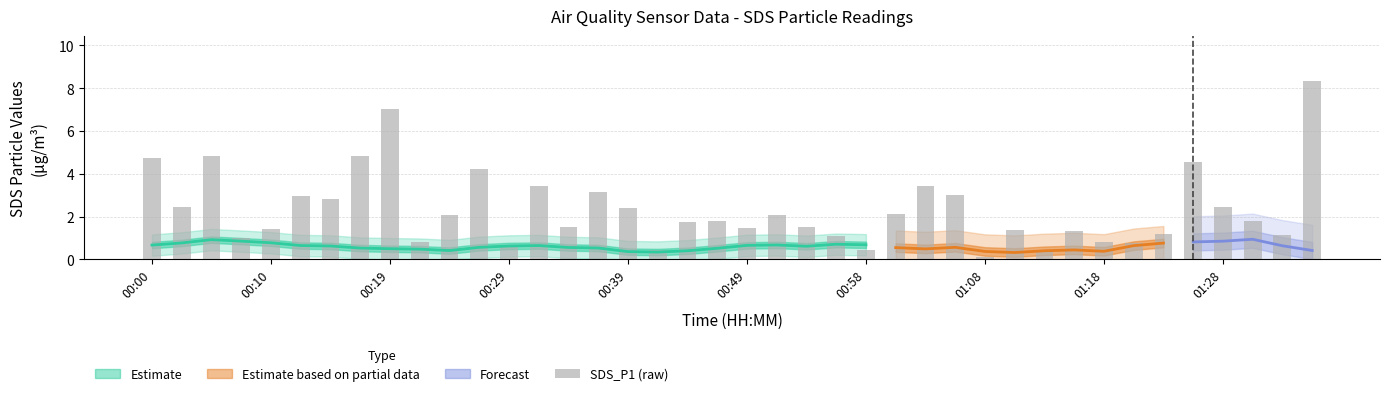

What is the change in value from 00:39 to 26?

+2.1